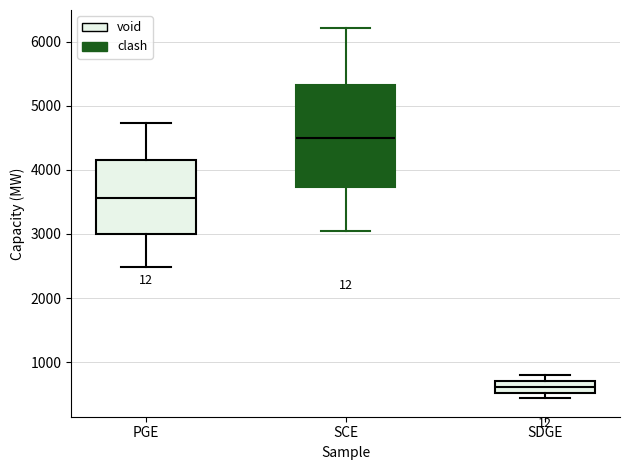

Comparing the boxes themselves (not the whiskers), which one is the tallest?

SCE